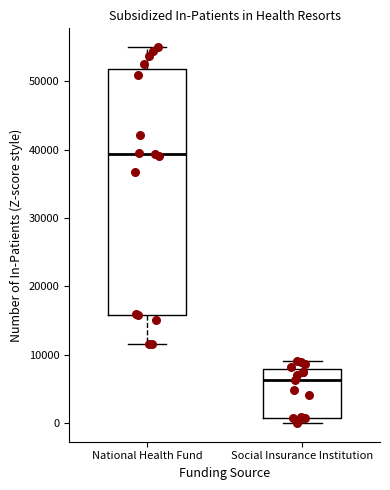

Reading left to right, read every box against the y-axis: the position of its median line, the range the box covers, and the ends of its whiskers. The values are not printed on the chart, so give them approximately, as read against the axis.

National Health Fund: median 39000, box 16000 to 52000, whiskers 12000 to 55000
Social Insurance Institution: median 6000, box 1000 to 8000, whiskers 0 to 9000